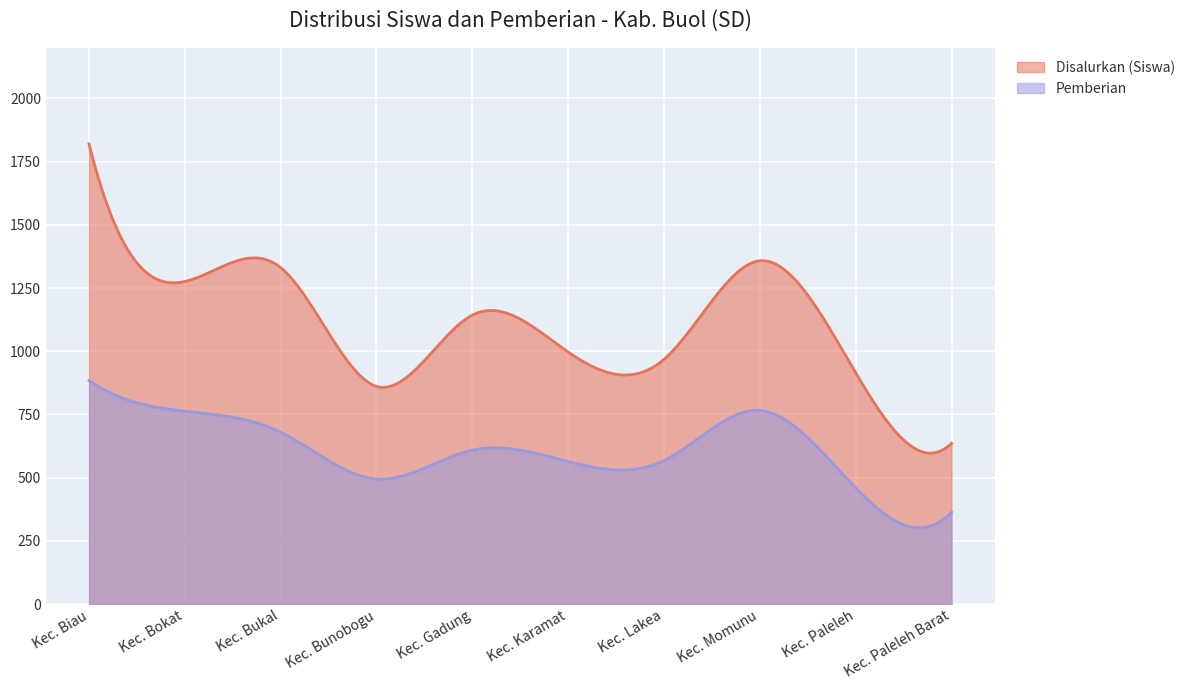

What is the highest value of the Disalurkan (Siswa) series?

1820.0